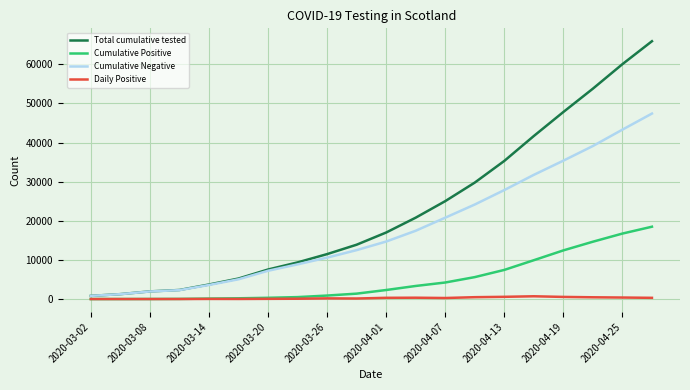

What is the maximum value shown in the chart?

65898